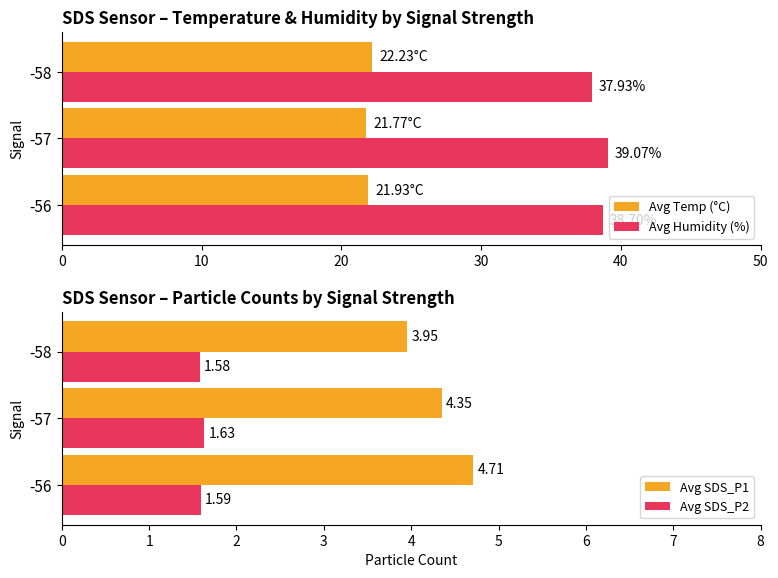

What is the sum of the Avg Humidity (%) values at -58 and -57?

77.0